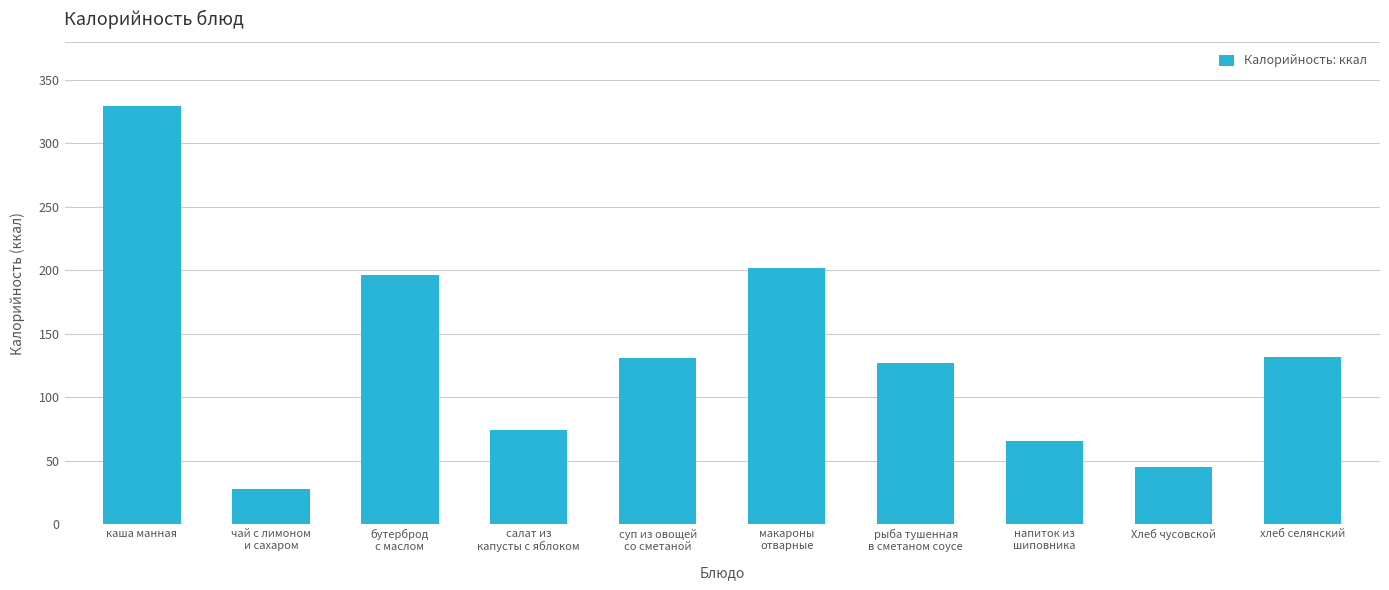

What is the greatest value displayed?

329.8